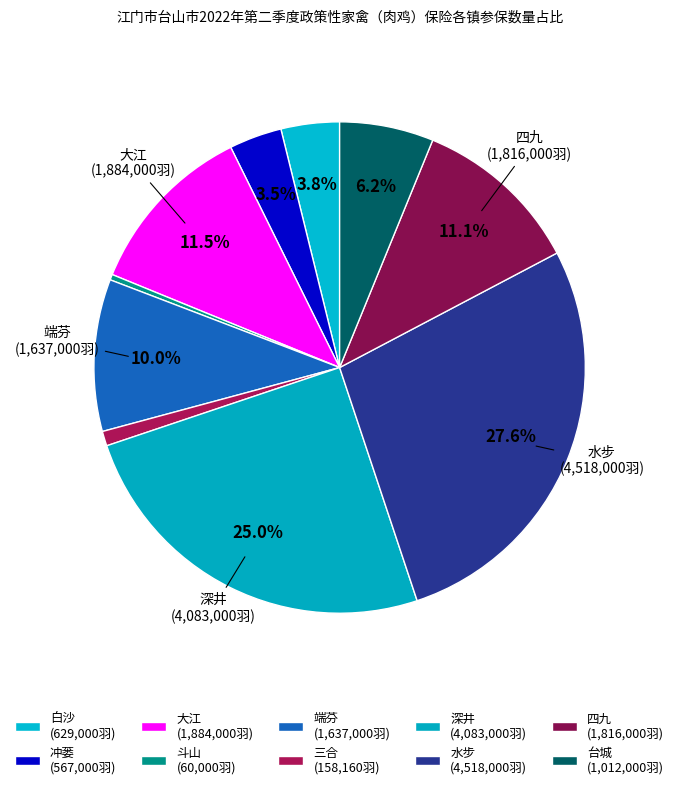

How many slices are in this pie chart?

10